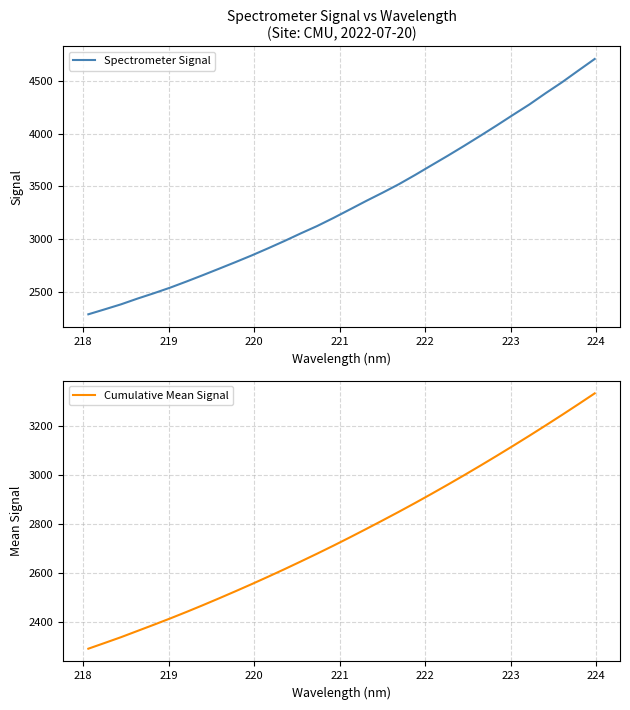

List the series in order of their overall mean, highest first.

Spectrometer Signal, Cumulative Mean Signal